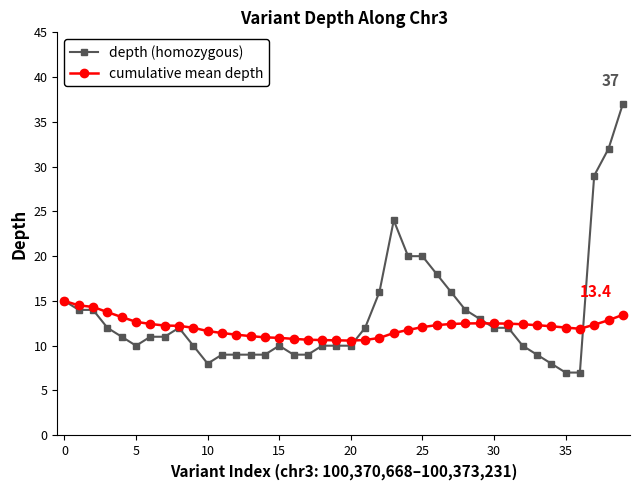

How many categories are shown in the chart?

40